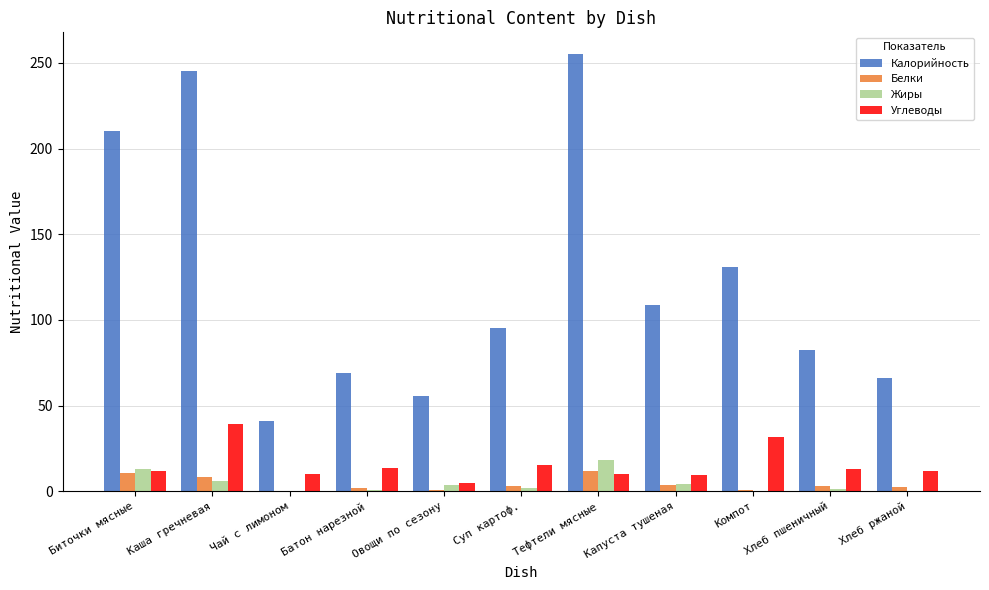

Which series has the largest total across all categories?

Калорийность